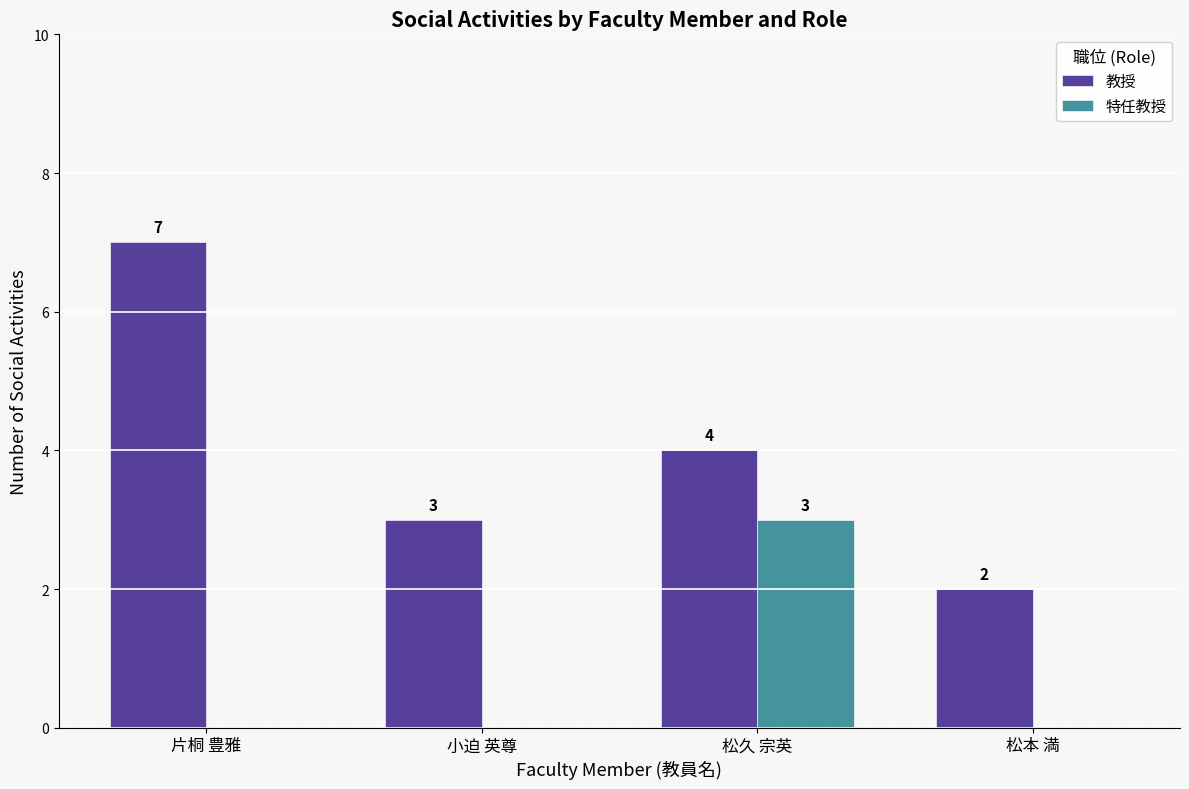

What is the sum of the 特任教授 values at 松久 宗英 and 片桐 豊雅?

3